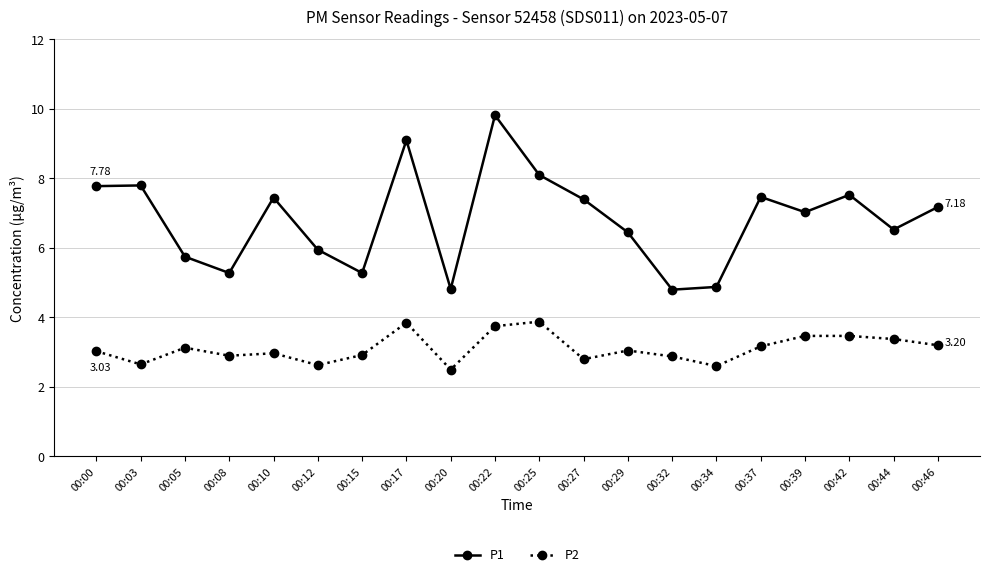

What is the spread (max minus min) of values at 00:05?

2.6